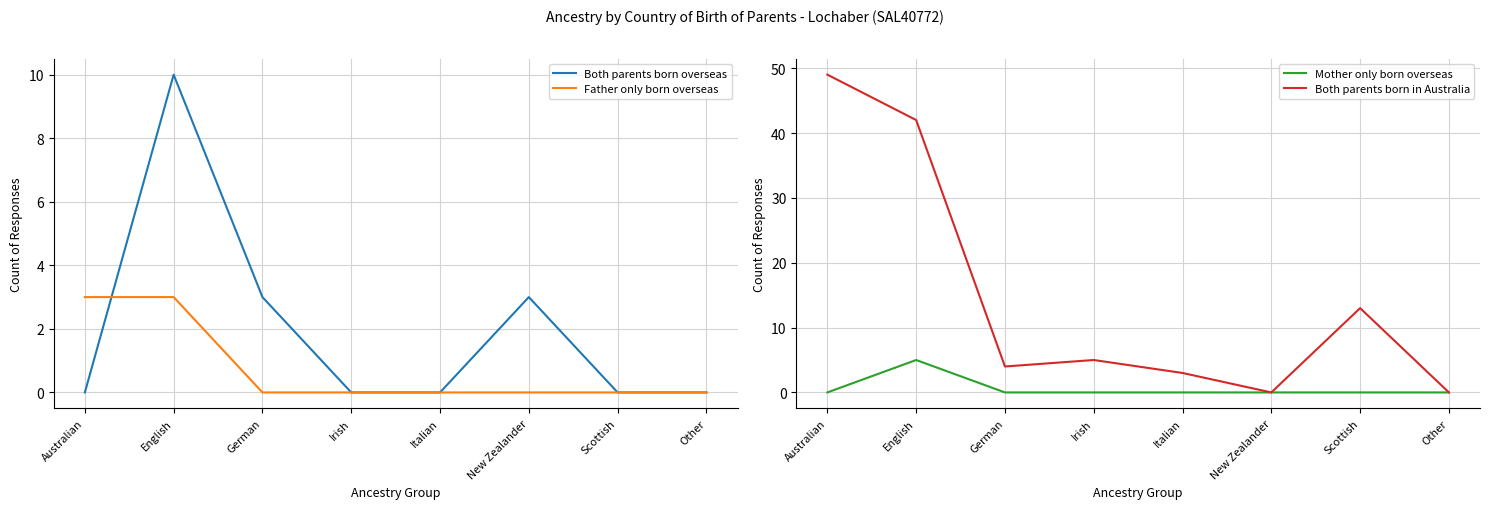

What is the value of the Both parents born in Australia point at the 5th from the left?

3